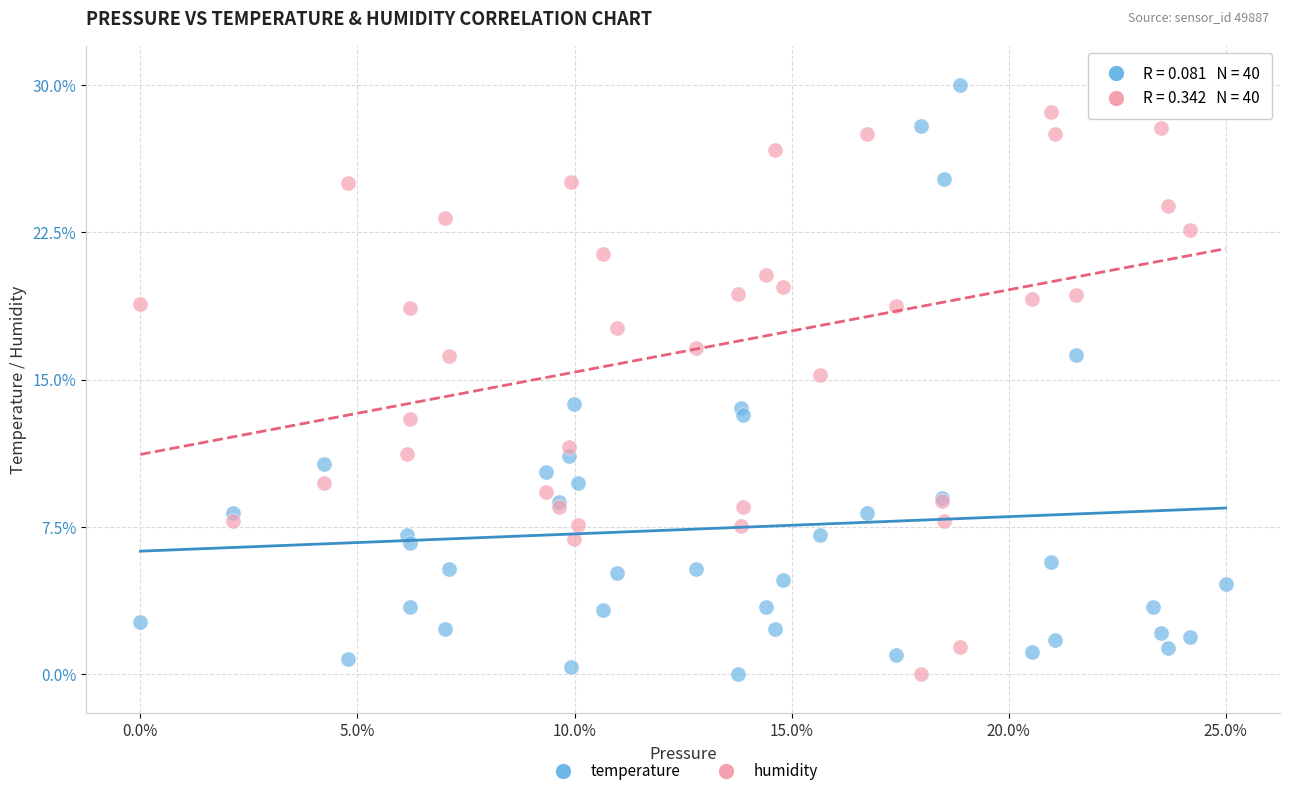

What is the X range (max minus min) for the scatter plot?

1.0